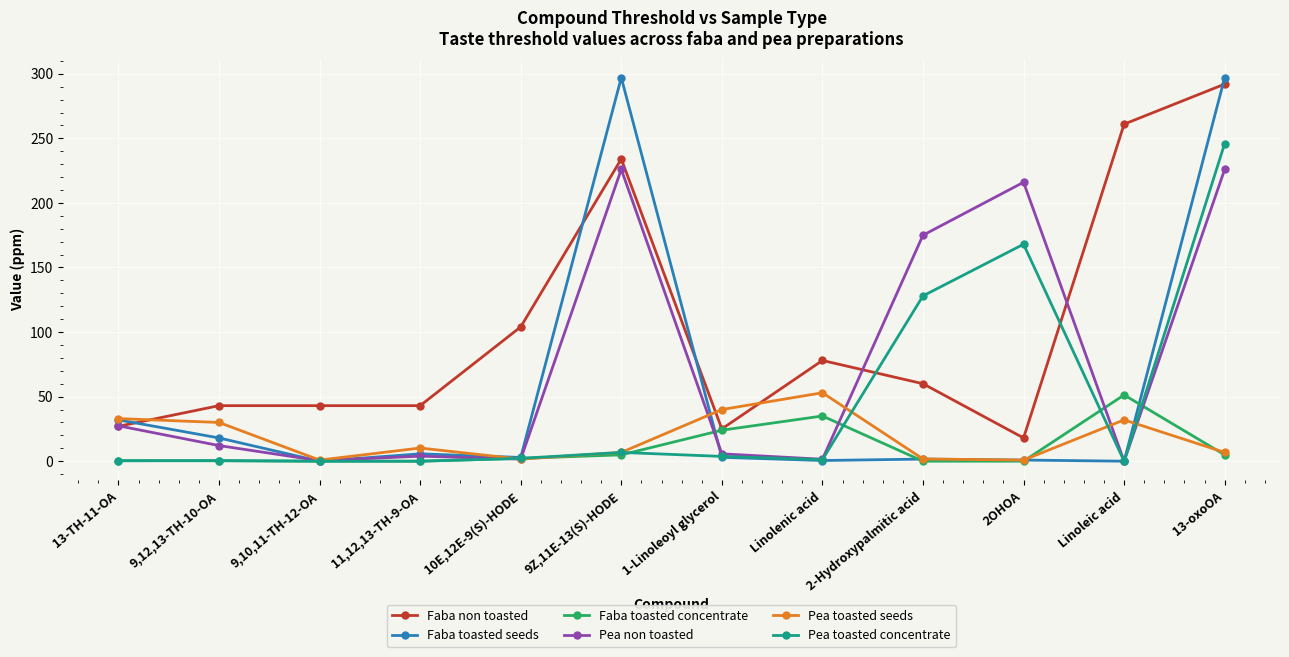

Is the value of Faba toasted concentrate at Linoleic acid greater than the value of Pea toasted concentrate at 11,12,13-TH-9-OA?

Yes